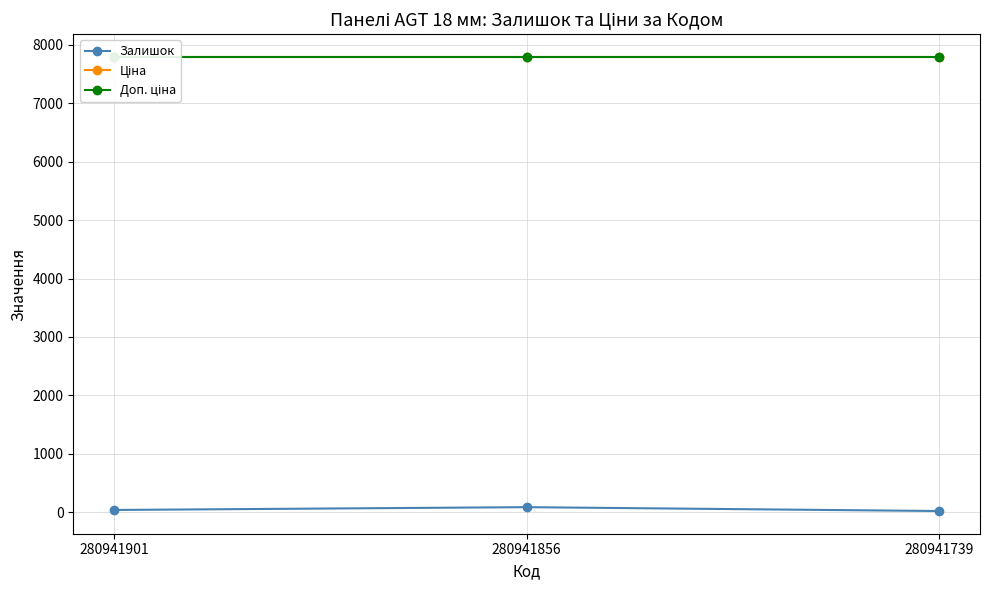

The Ціна series shows 12971.1 at 280941856. True or false?

False